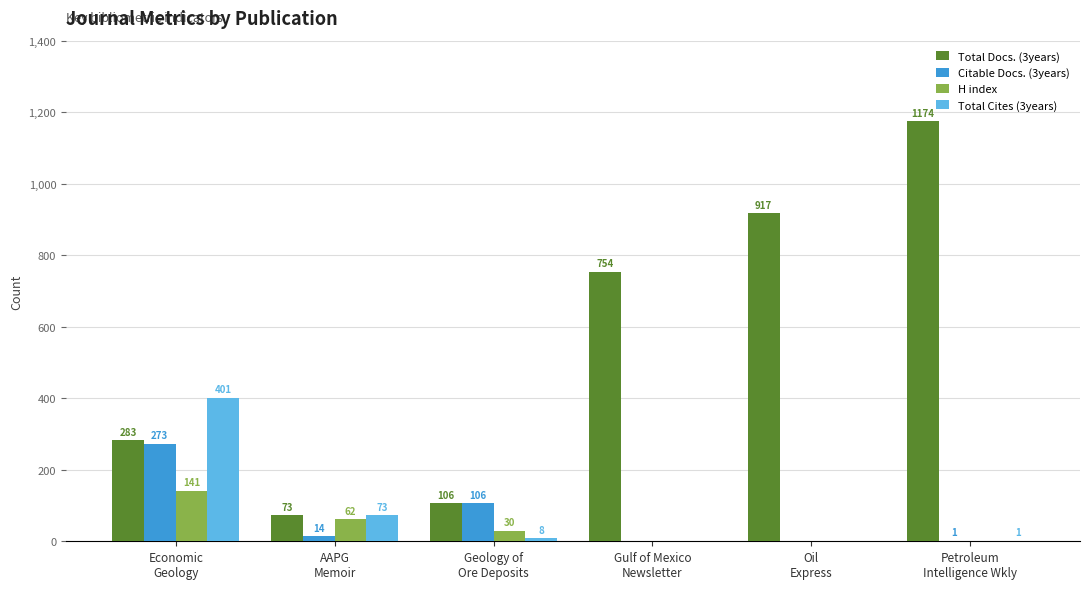

Count the number of categories in the chart.

6